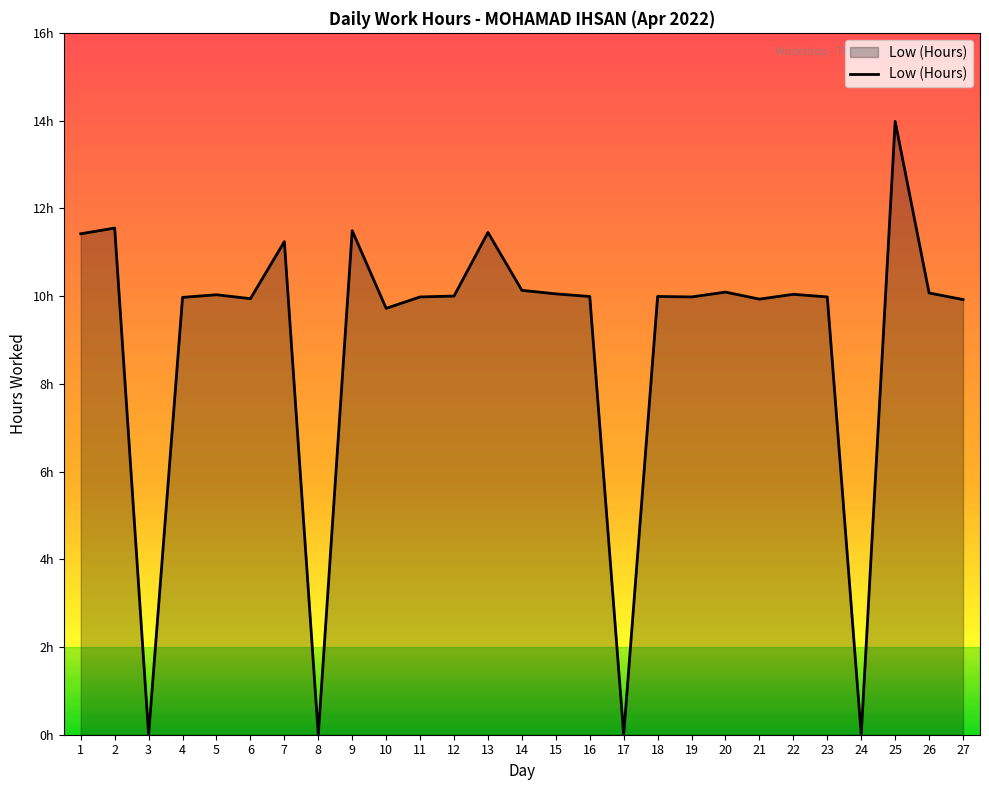

Is it true that the value at 19 is 4.5?

False